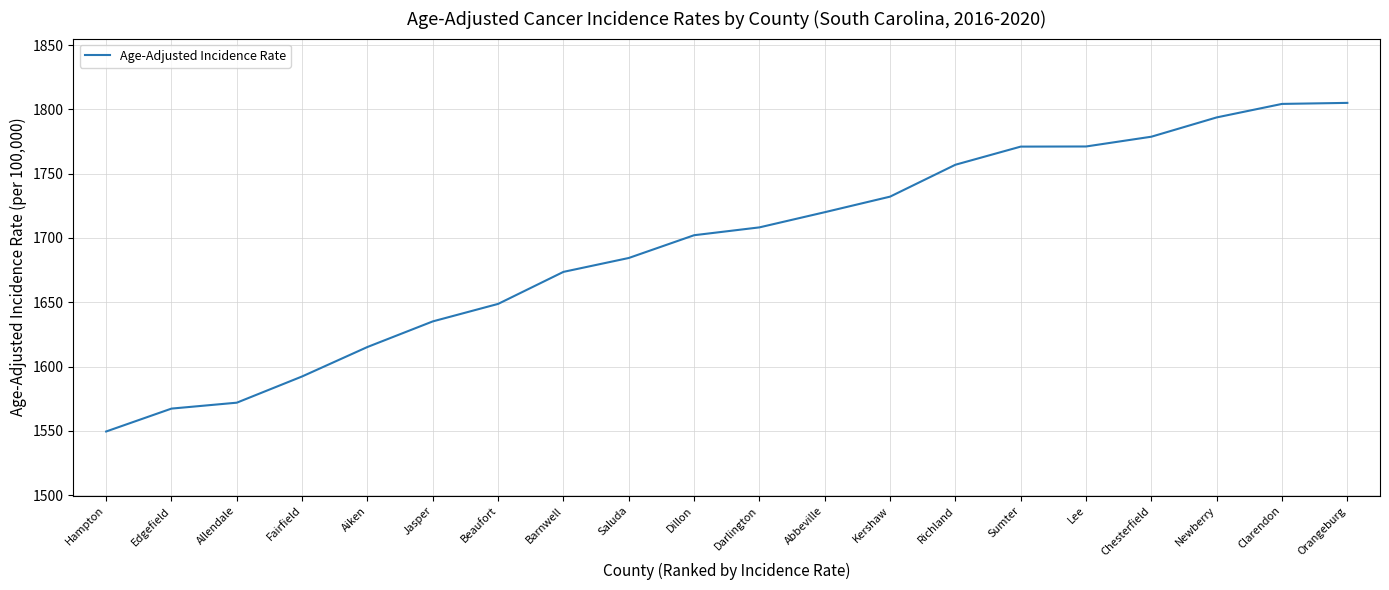

What is the approximate value at Newberry?

1793.7